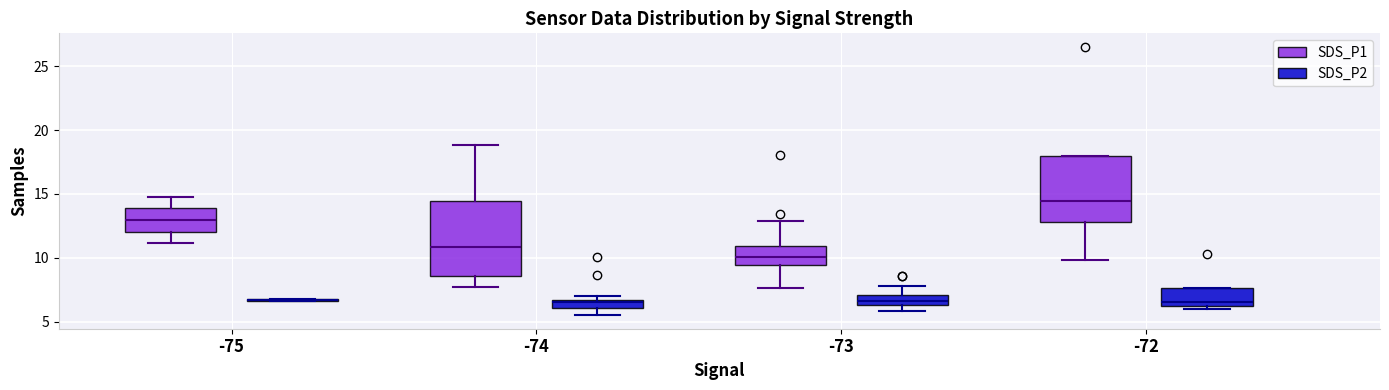

Where does the median line of the box for -72 (SDS_P1) sit on the y-axis? The values are not printed on the chart, so give them approximately, as read against the axis.

14.5